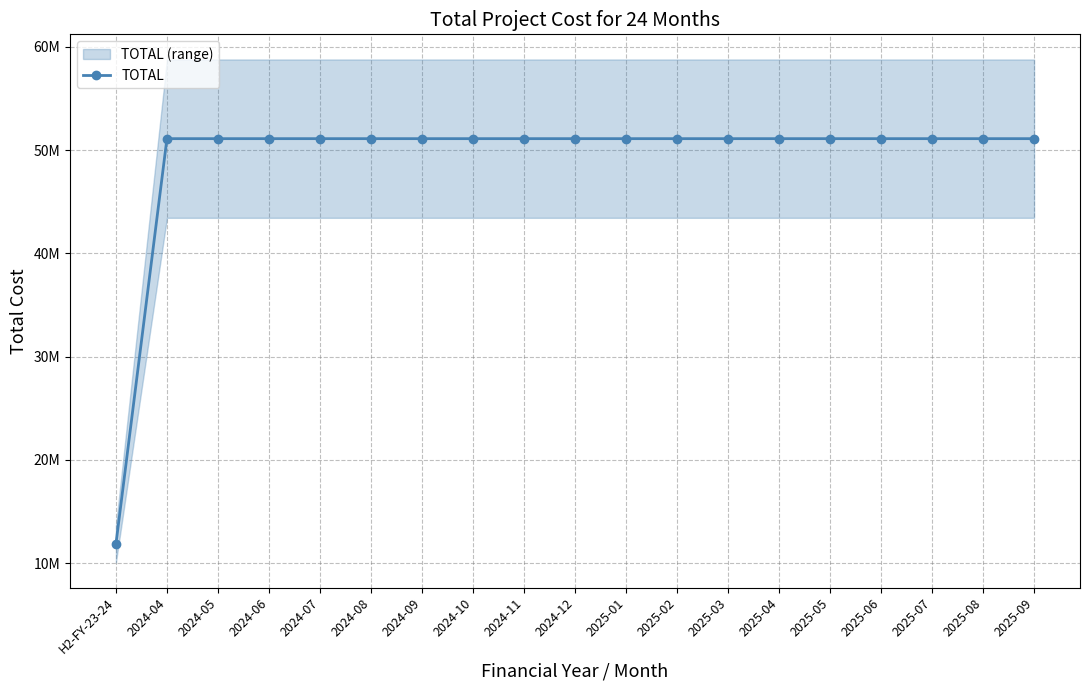

Which has a higher value, 2024-04 or 2024-09?

2024-04